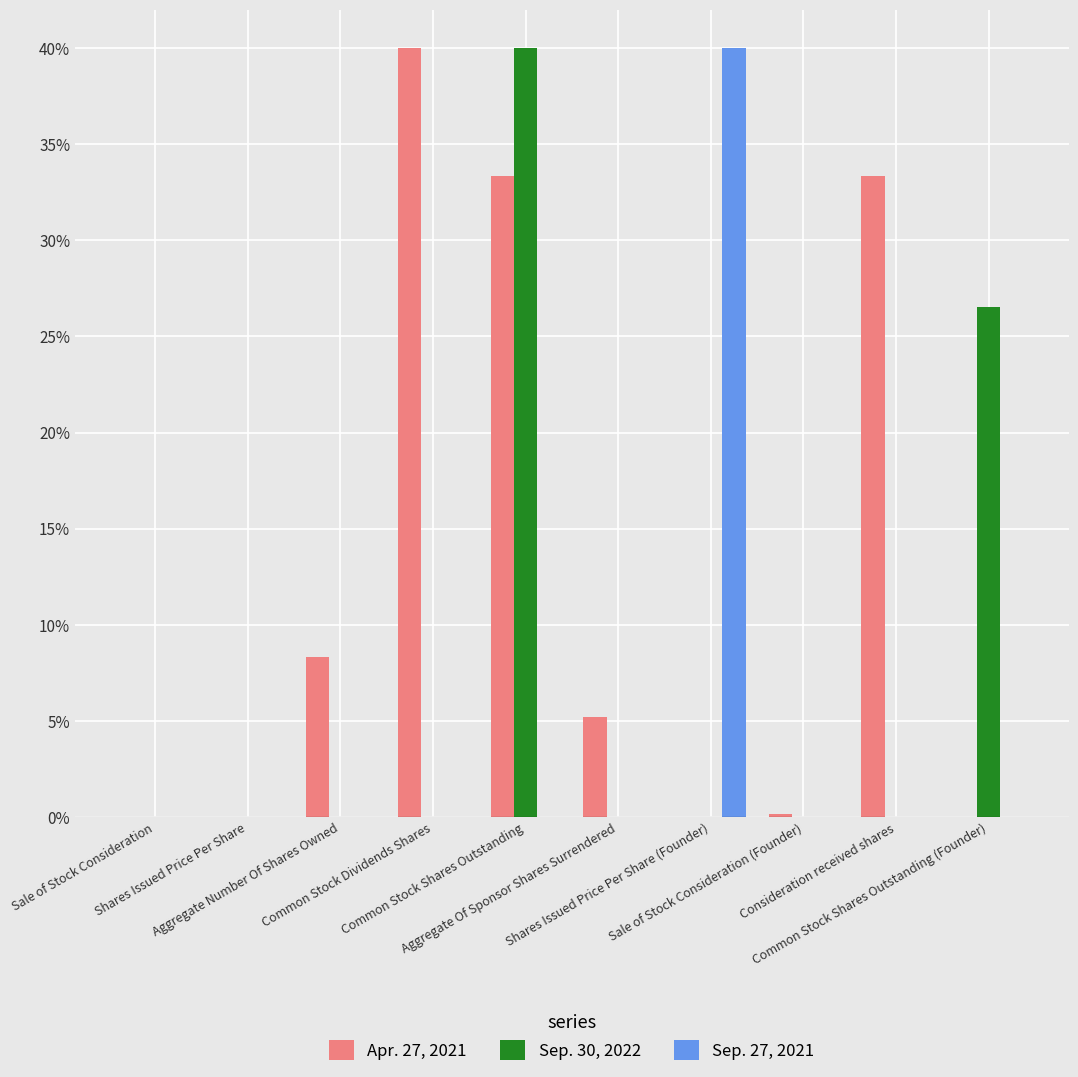

Are the bars grouped side by side (vs. stacked)?

Yes